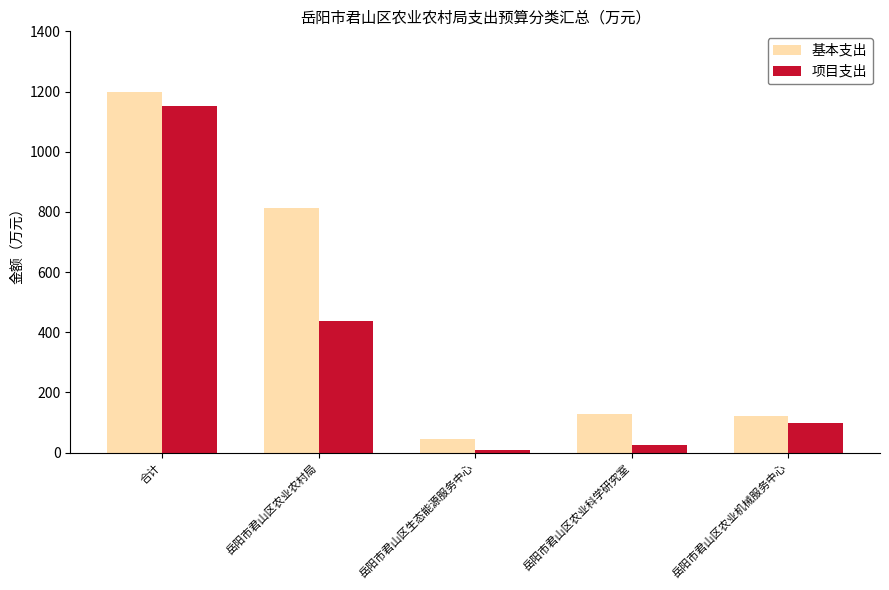

What position from the left is 岳阳市君山区农业科学研究室?

4